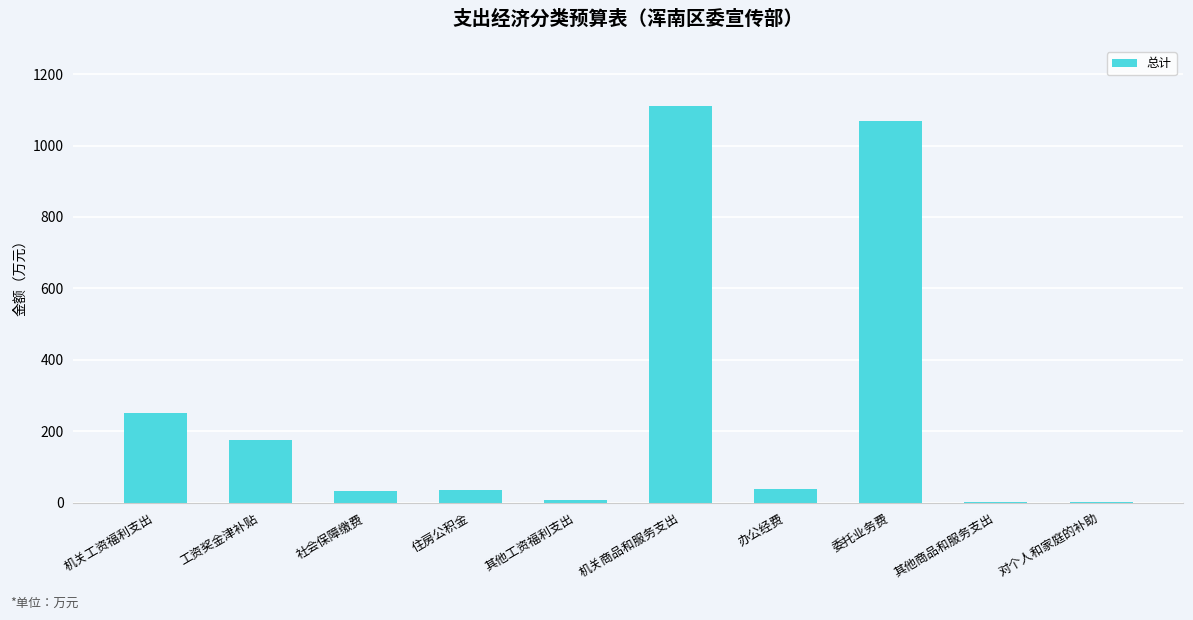

What is the maximum value shown in the chart?

1111.6